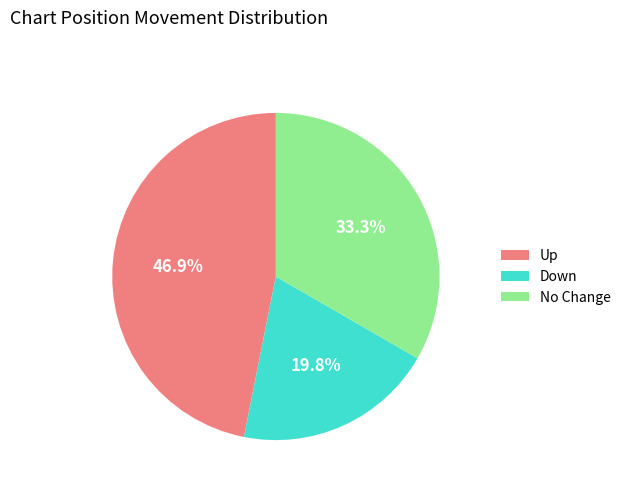

Does No Change account for over 50% of the chart?

No